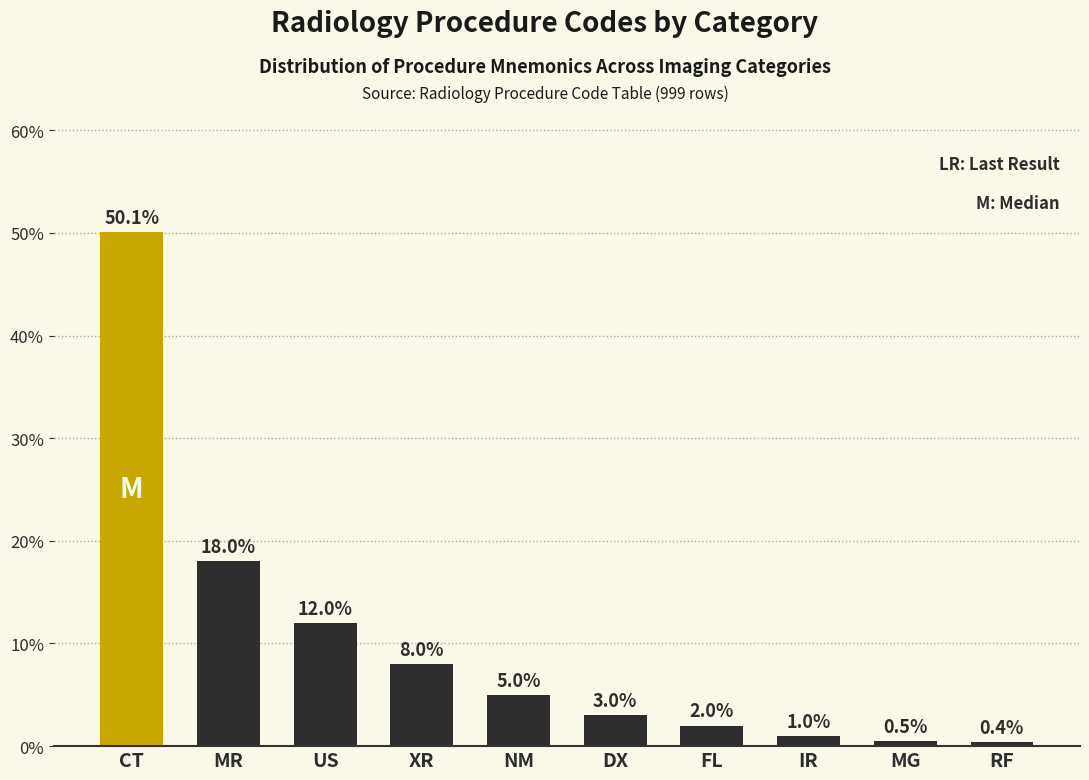

Reading left to right, transcribe all the data shown in this chart.

CT=50.1	MR=18.0	US=12.0	XR=8.0	NM=5.0	DX=3.0	FL=2.0	IR=1.0	MG=0.5	RF=0.4